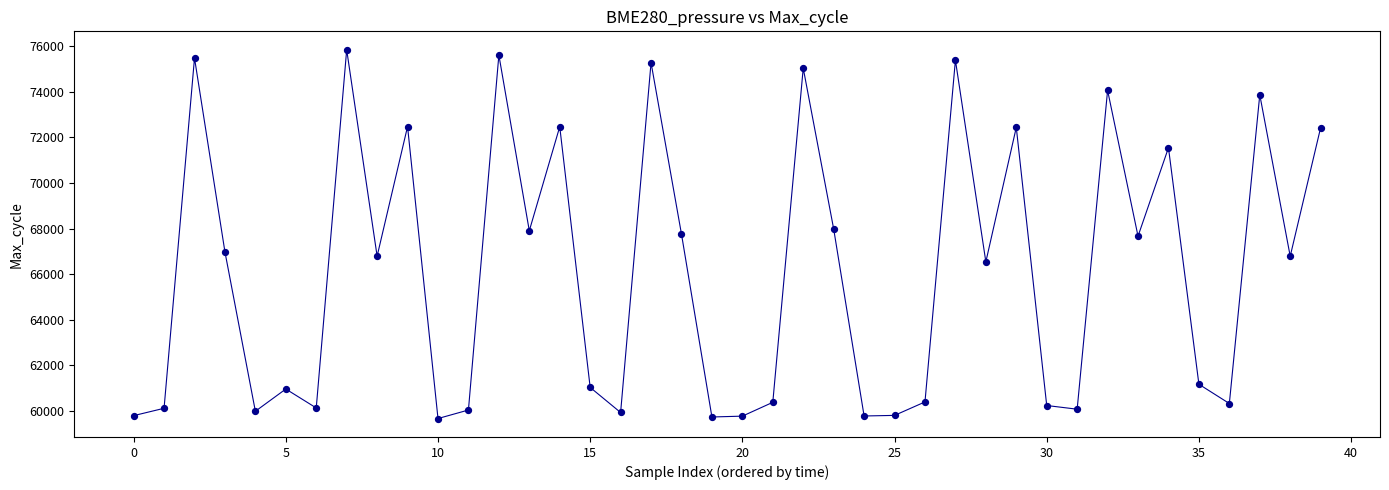

What is the difference between the maximum and minimum values?

16194